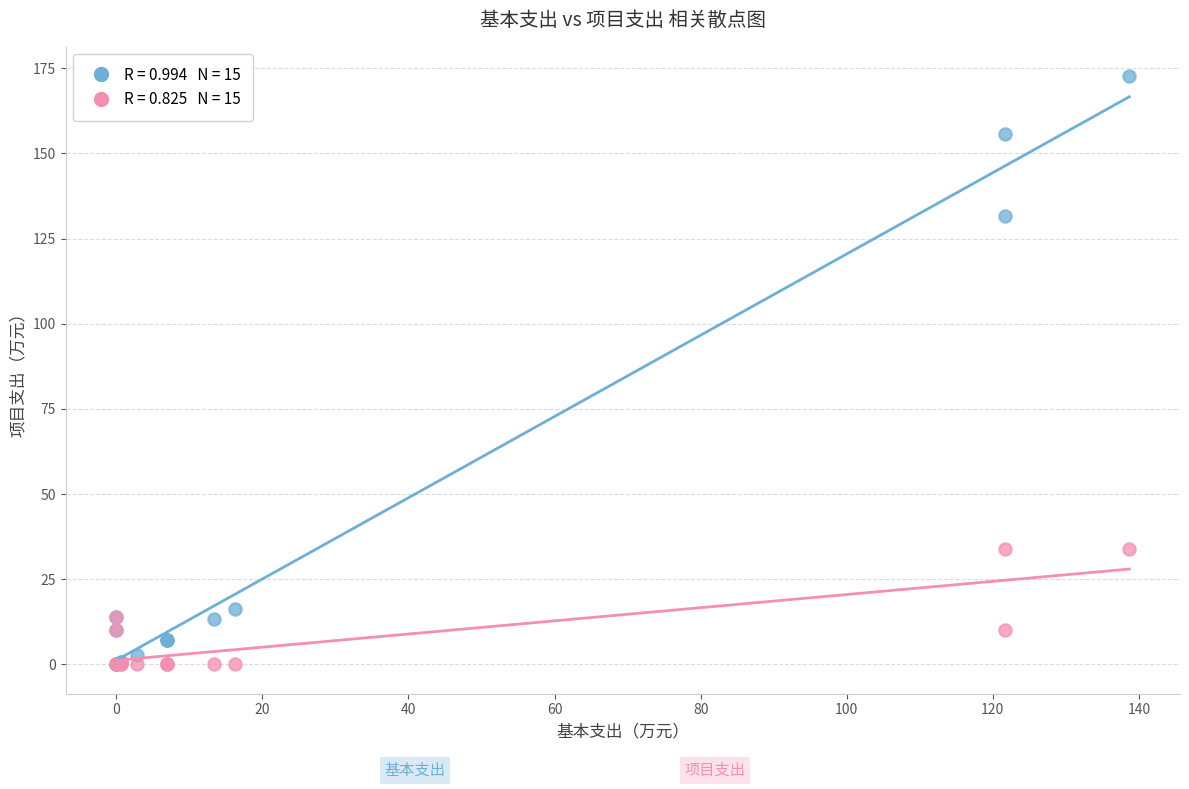

Across all series, what Y value is closest to 86?

131.7